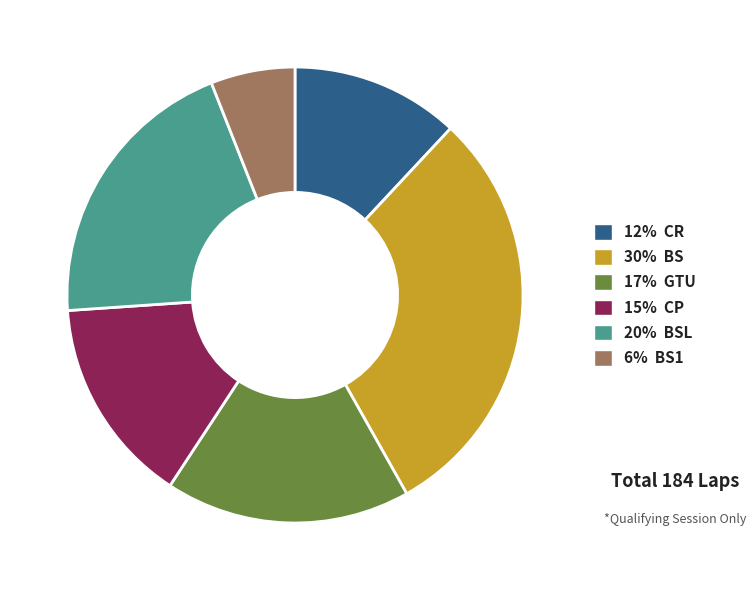

Does any single category account for the majority?

No